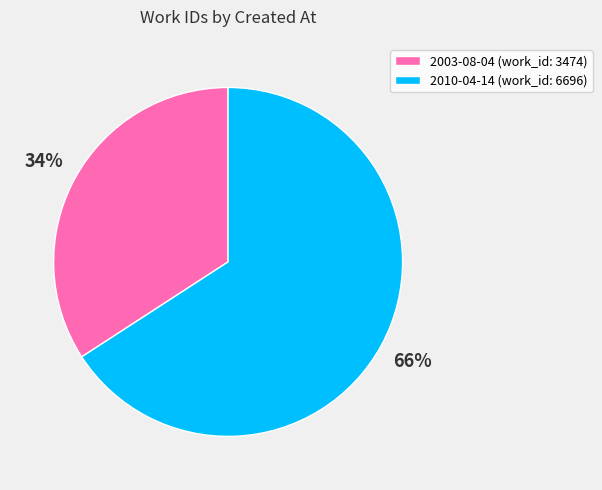

What percentage is the 2003-08-04 slice, to the nearest percent?

34%